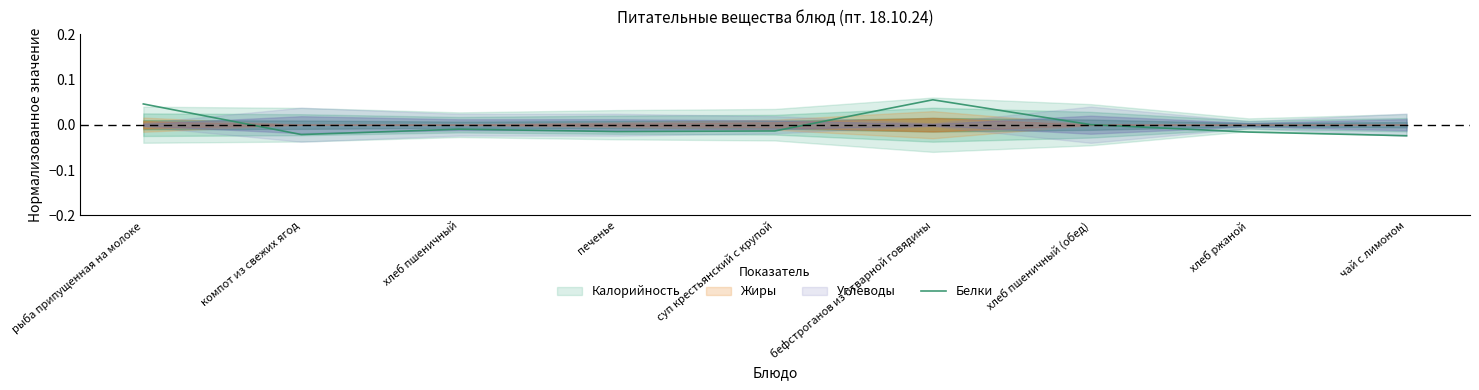

Where does the data first go above 0?

рыба припущенная на молоке